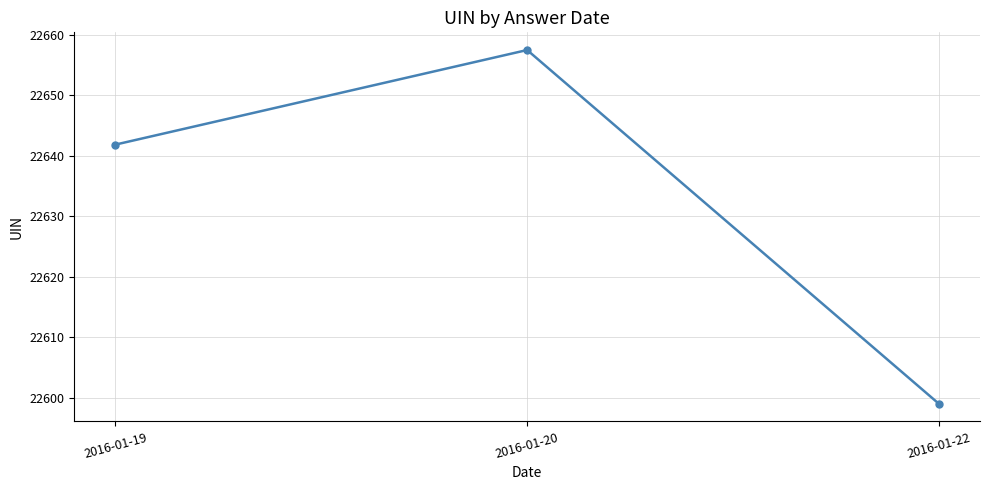

Reading left to right, what are all the values shown in this chart?

22641.9	22657.5	22599.0